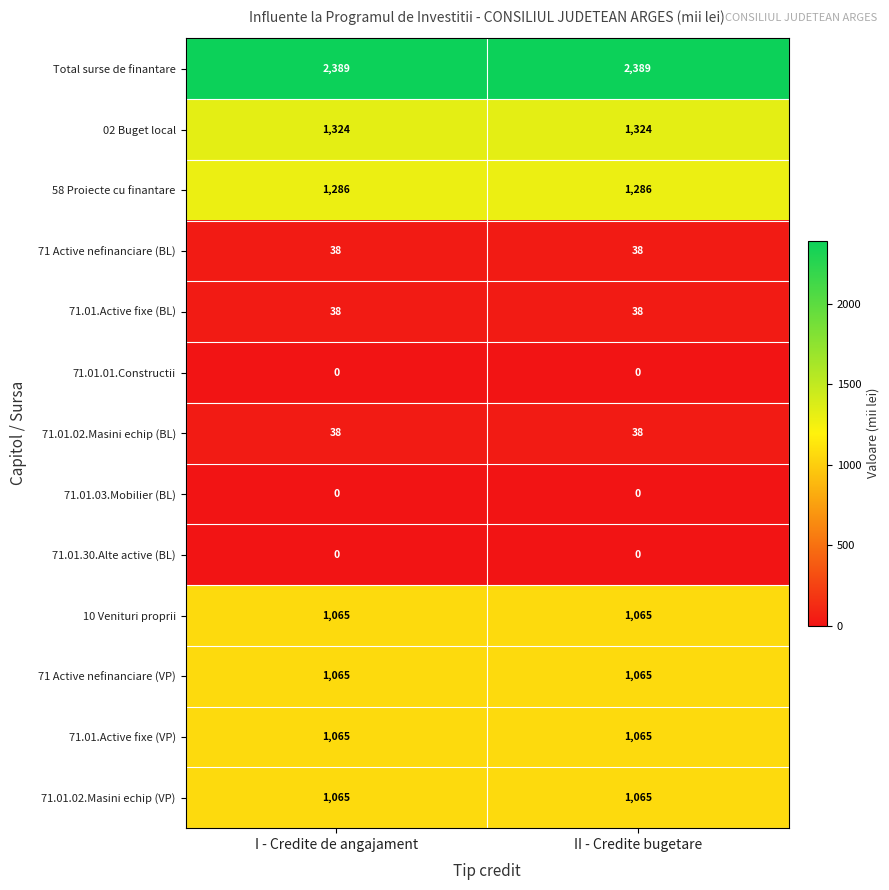

True or false: 71.01.02.Masini echip (VP) has a value of 1065 at I - Credite de angajament.

True